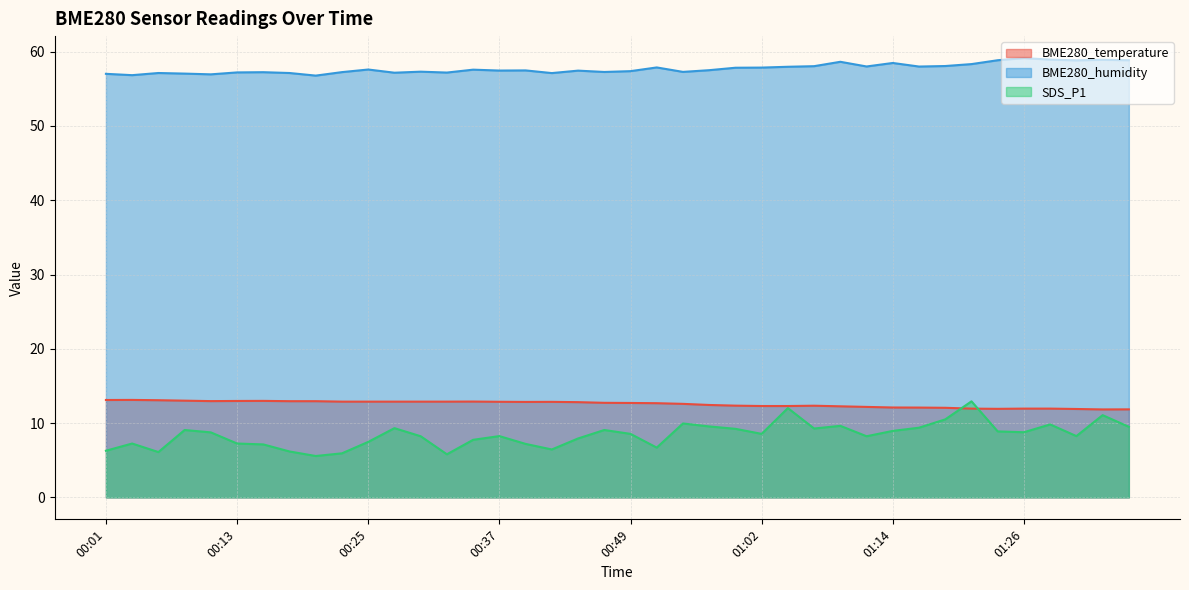

True or false: BME280_humidity and BME280_temperature cross at least once.

False